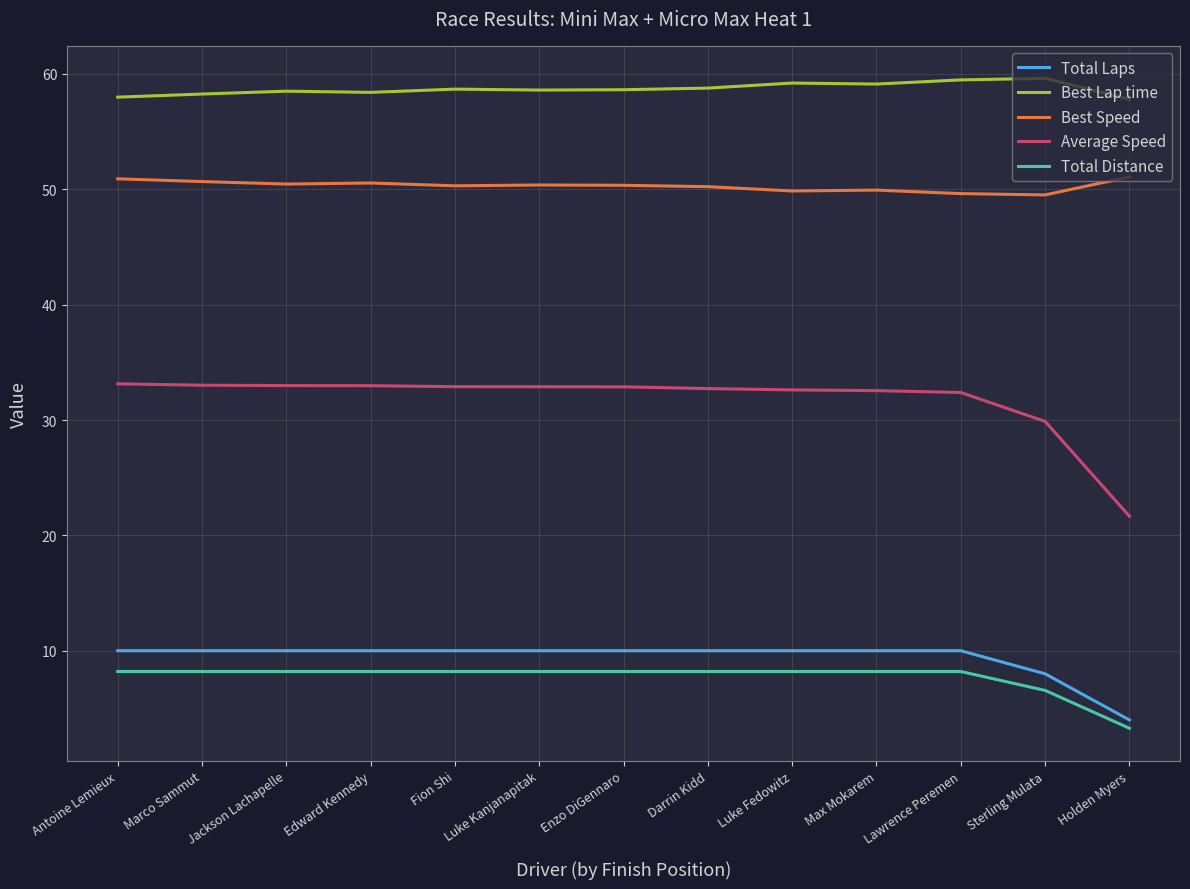

Which category has the lowest value in the Total Laps series?

Holden Myers